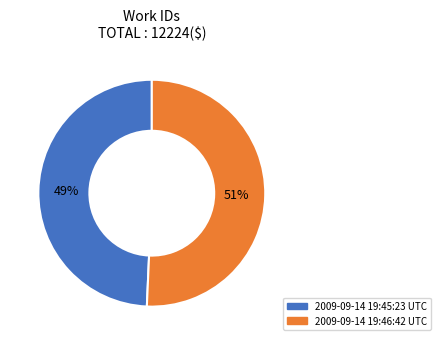

Between 2009-09-14 19:46:42 UTC and 2009-09-14 19:45:23 UTC, which is larger?

2009-09-14 19:46:42 UTC